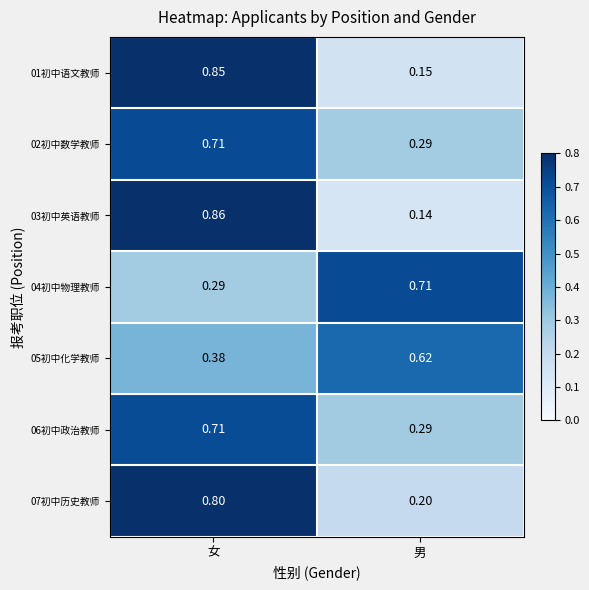

Which category has the highest value across all series?

女